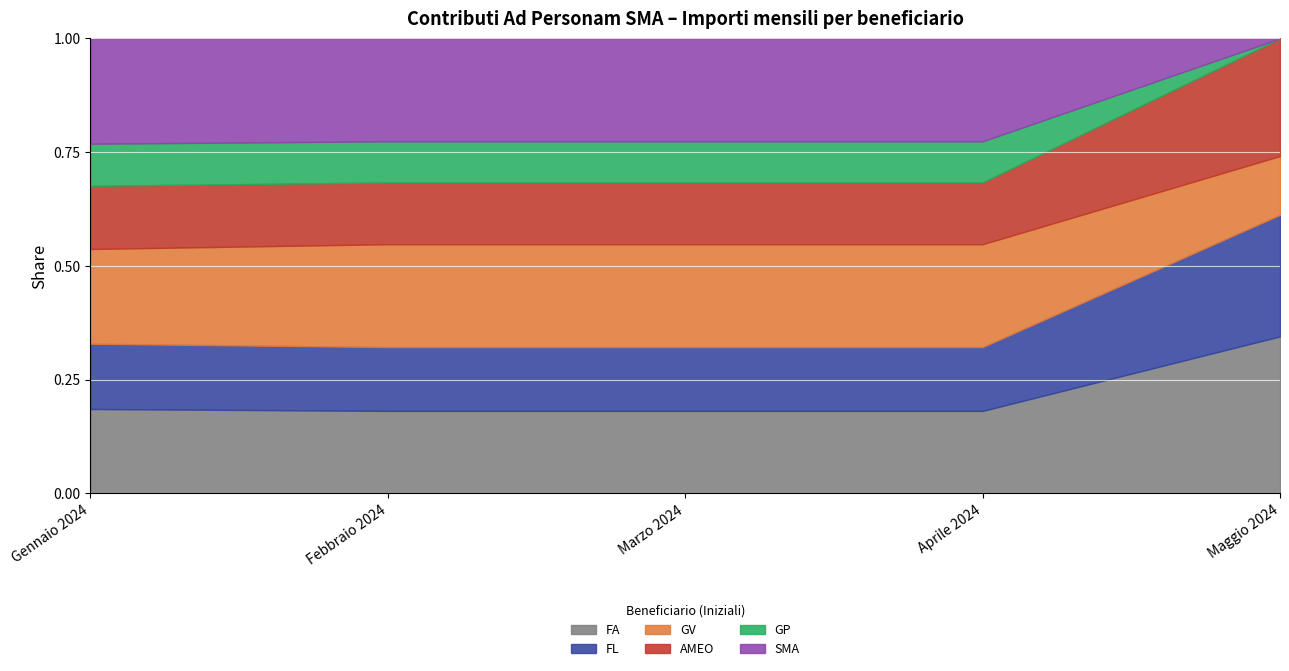

What is the total value across all series at Maggio 2024?

1.0